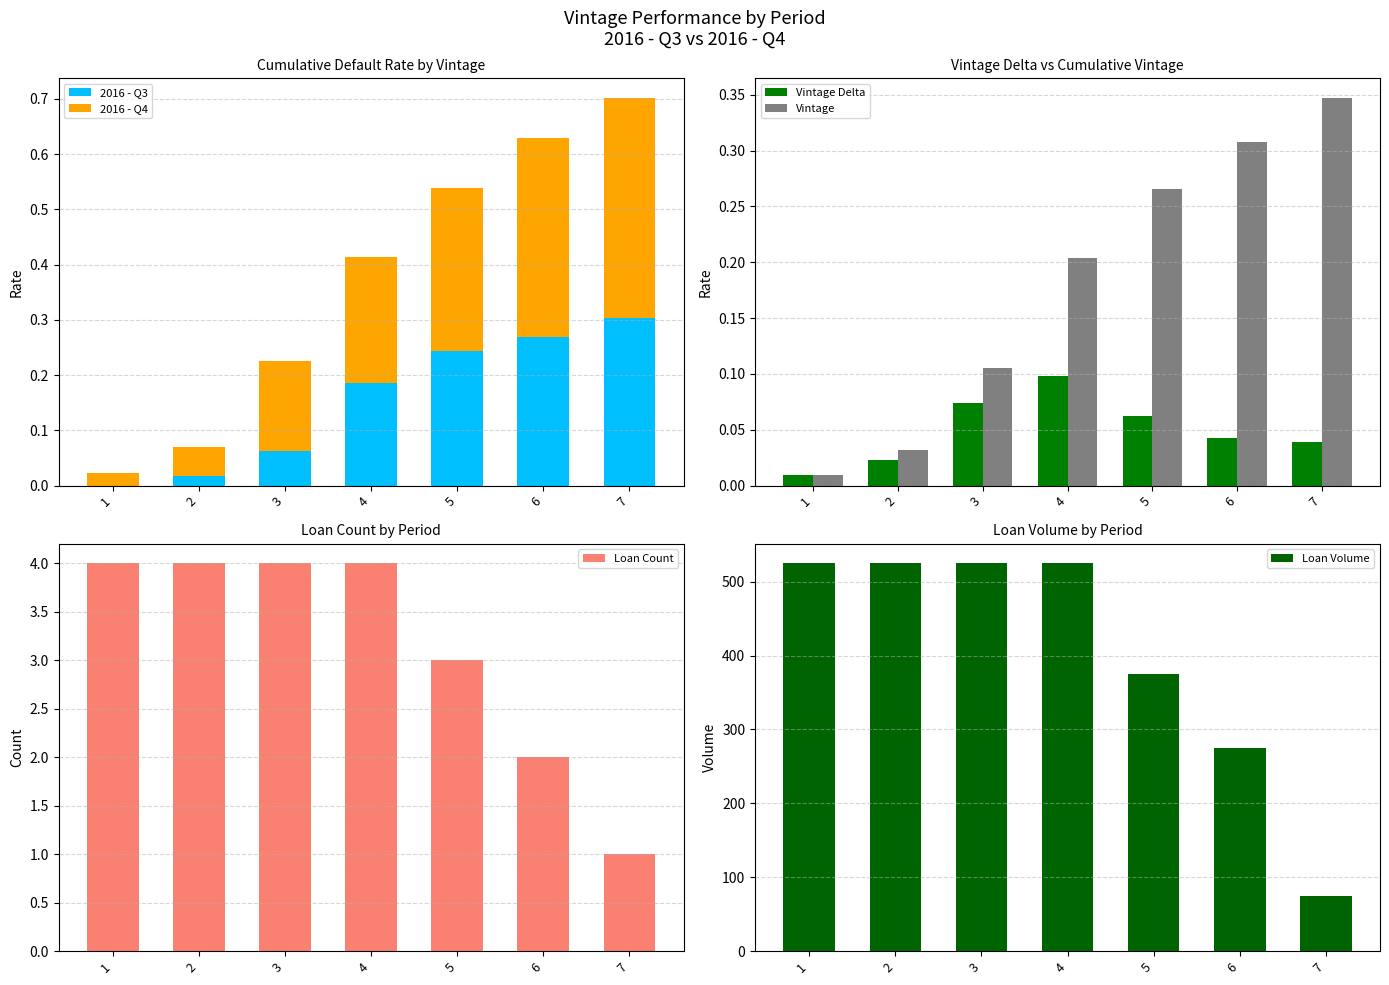

What are all the series names shown in the legend?

2016 - Q3, 2016 - Q4, Vintage Delta, Vintage, Loan Count, Loan Volume